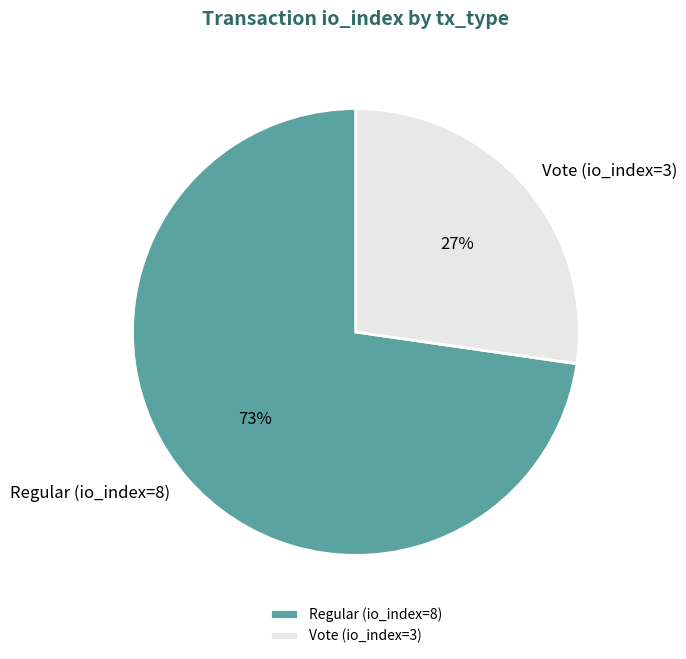

Count the number of slices in the pie.

2